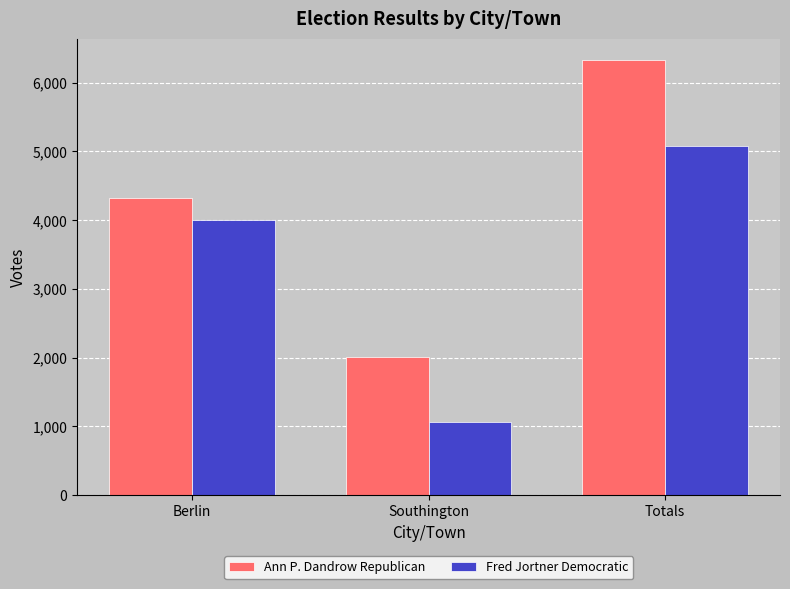

Count the Ann P. Dandrow Republican values in the range 2008 to 6327.

3